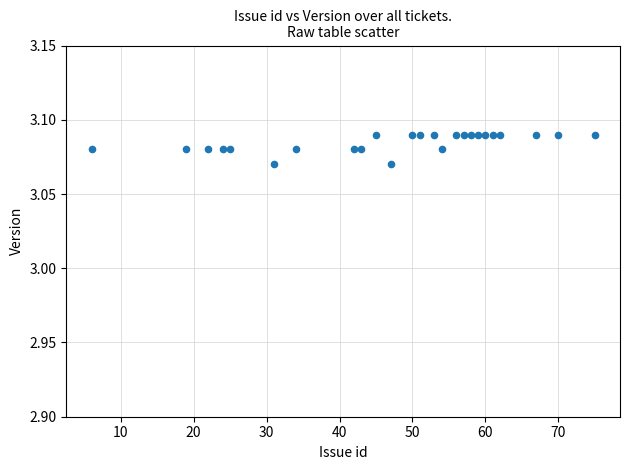

What is the range of X values (max minus min)?

69.0